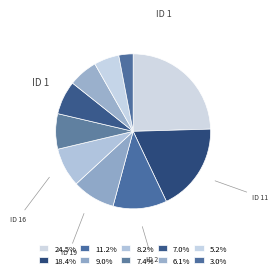

How many slices are in this pie chart?

10